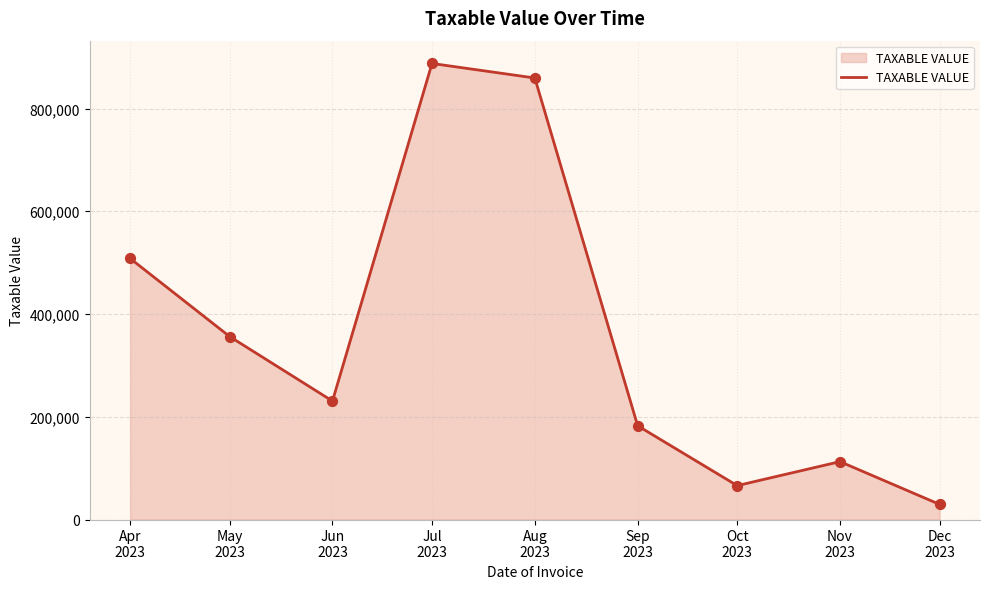

What is the change in value from Jul
2023 to Sep
2023?

-705183.1